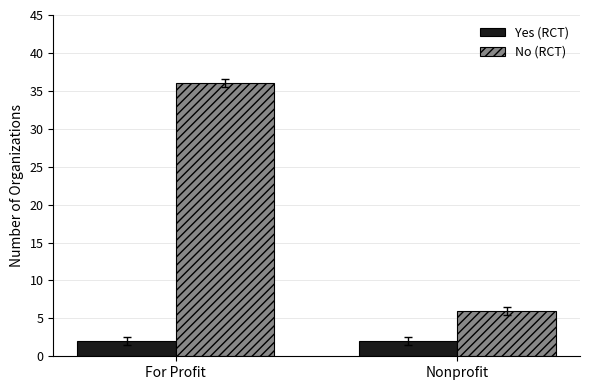

What is the average value of the Yes (RCT) series?

2